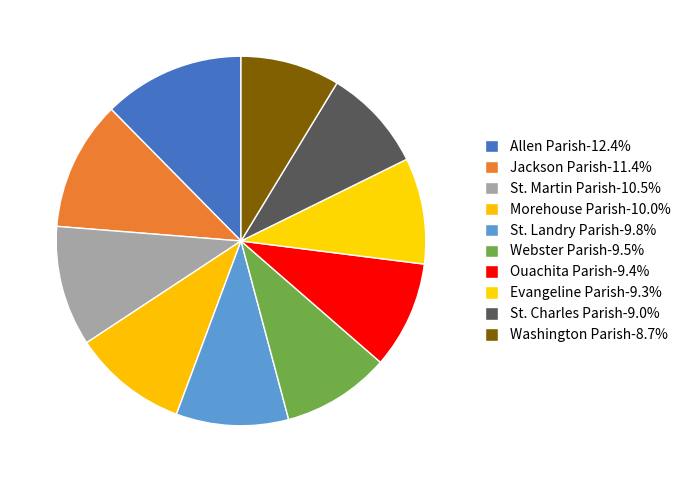

What is the smallest slice in the pie chart?

Washington Parish